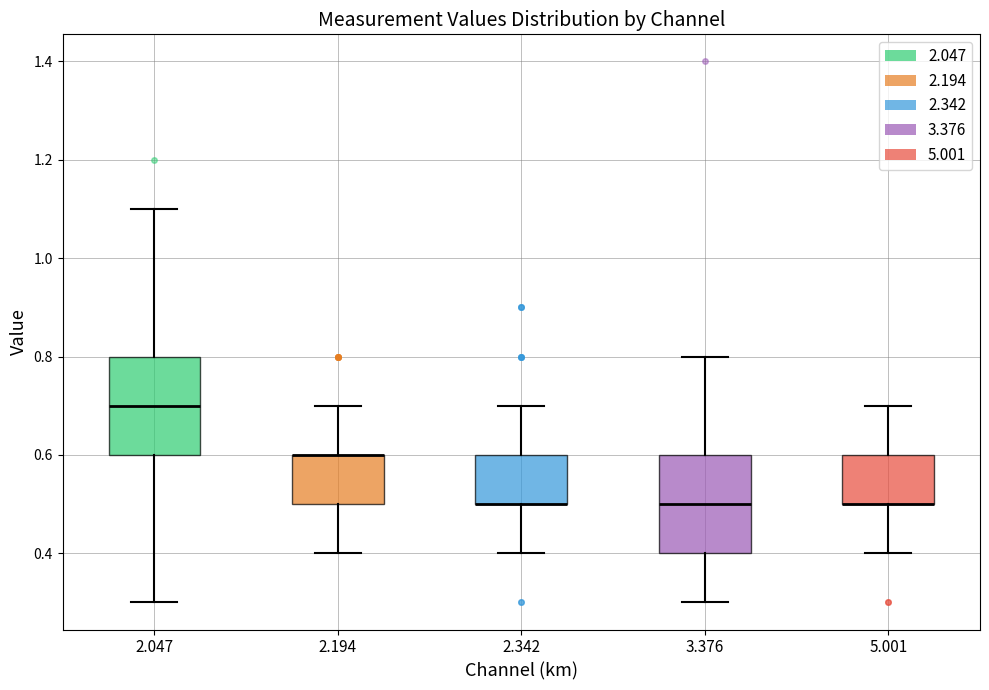

Reading left to right, transcribe this box plot: for each box, give where its median line is, the range the box spans, and where its two whiskers end, as read against the y-axis. The values are not printed on the chart, so give them approximately, as read against the axis.

2.047: median 0.7, box 0.6 to 0.8, whiskers 0.3 to 1.1
2.194: median 0.6 (drawn on the box's upper edge), box 0.5 to 0.6, whiskers 0.4 to 0.7
2.342: median 0.5 (drawn on the box's lower edge), box 0.5 to 0.6, whiskers 0.4 to 0.7
3.376: median 0.5, box 0.4 to 0.6, whiskers 0.3 to 0.8
5.001: median 0.5 (drawn on the box's lower edge), box 0.5 to 0.6, whiskers 0.4 to 0.7